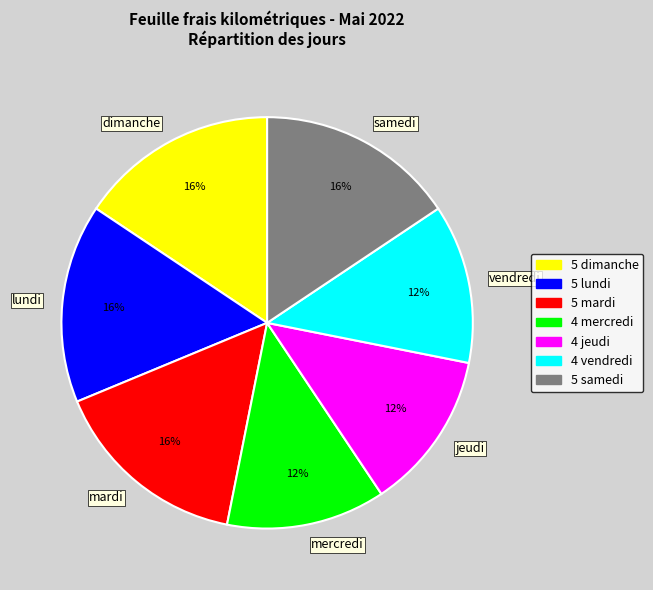

To the nearest percent, what is the average slice percentage?

14%